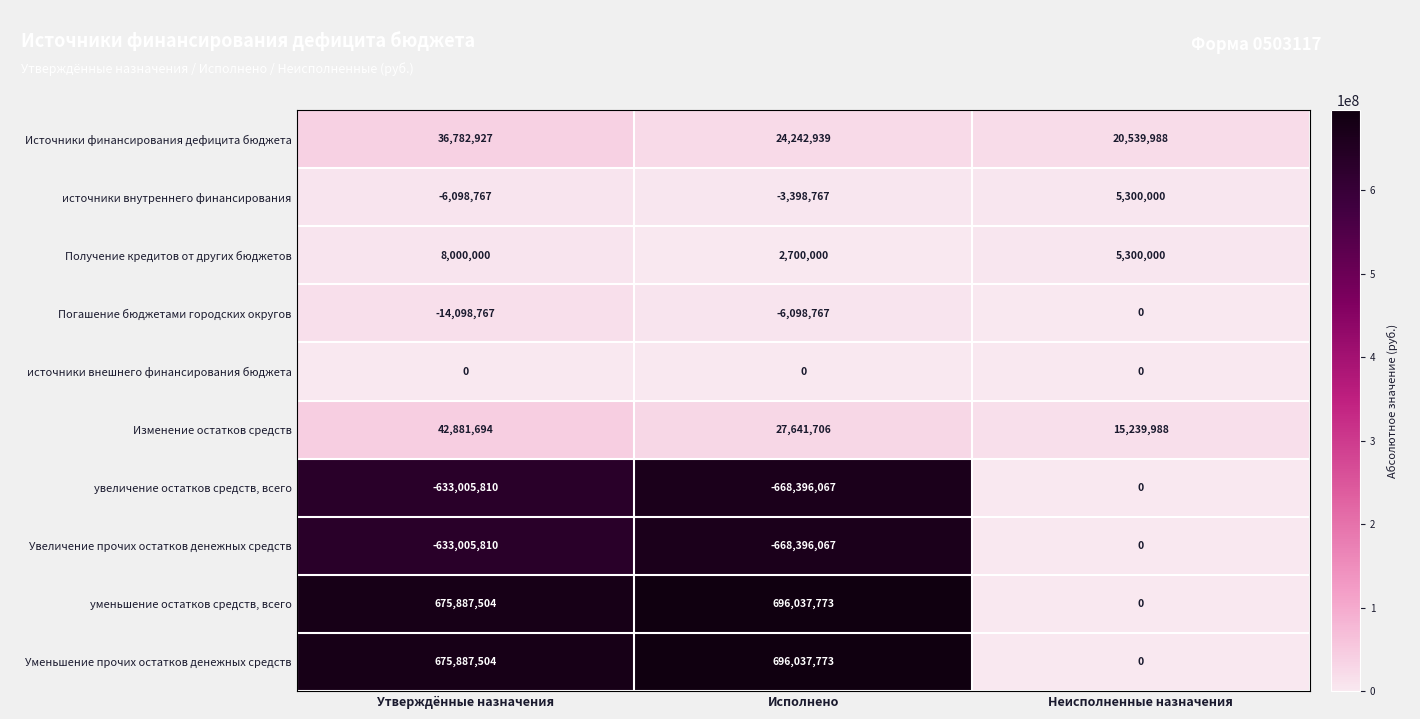

What is the maximum value shown in the chart?

696037773